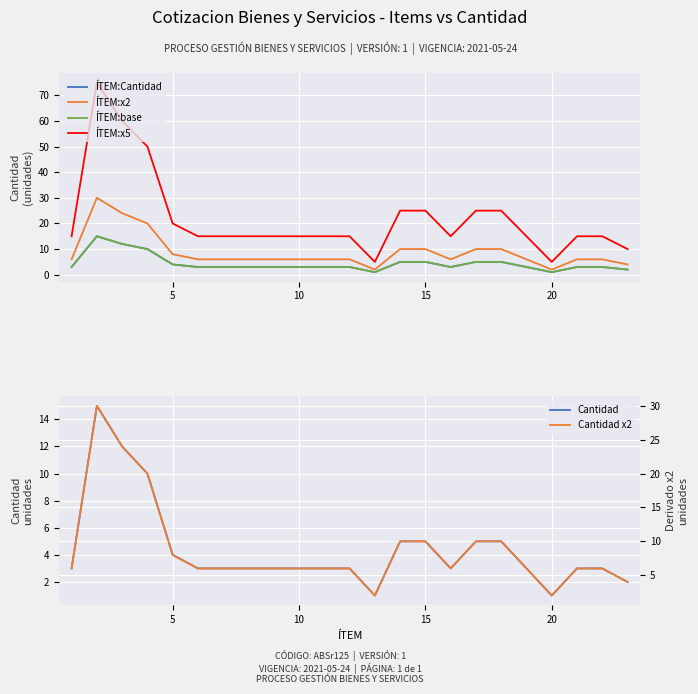

The value of ÍTEM:x2 at 15 is 12. True or false?

False